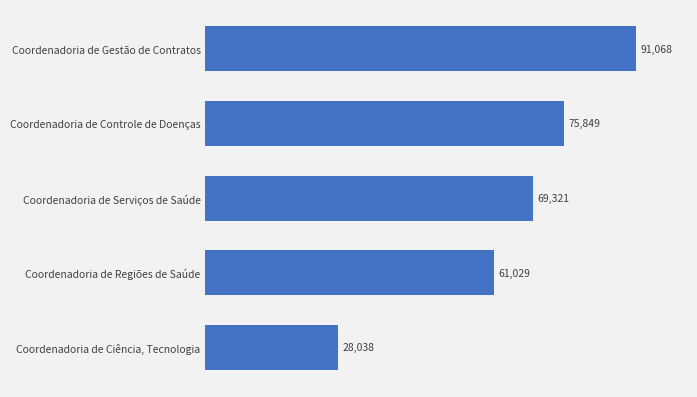

Between Coordenadoria de Controle de Doenças and Coordenadoria de Regiões de Saúde, which is larger?

Coordenadoria de Controle de Doenças